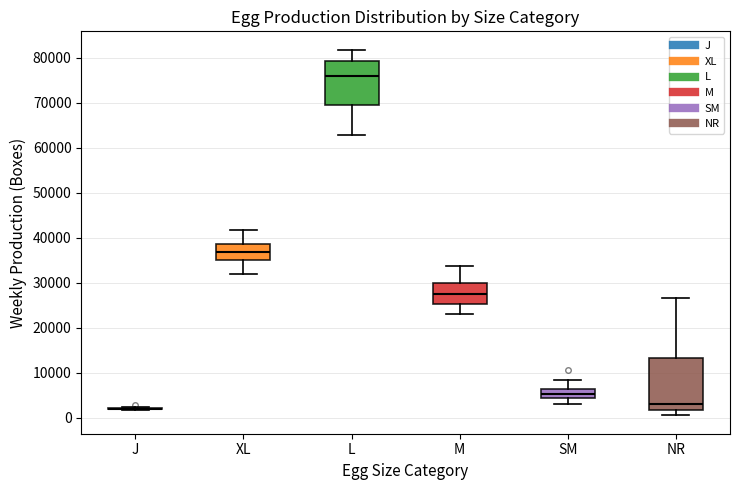

Comparing the boxes themselves (not the whiskers), which one is the tallest?

NR